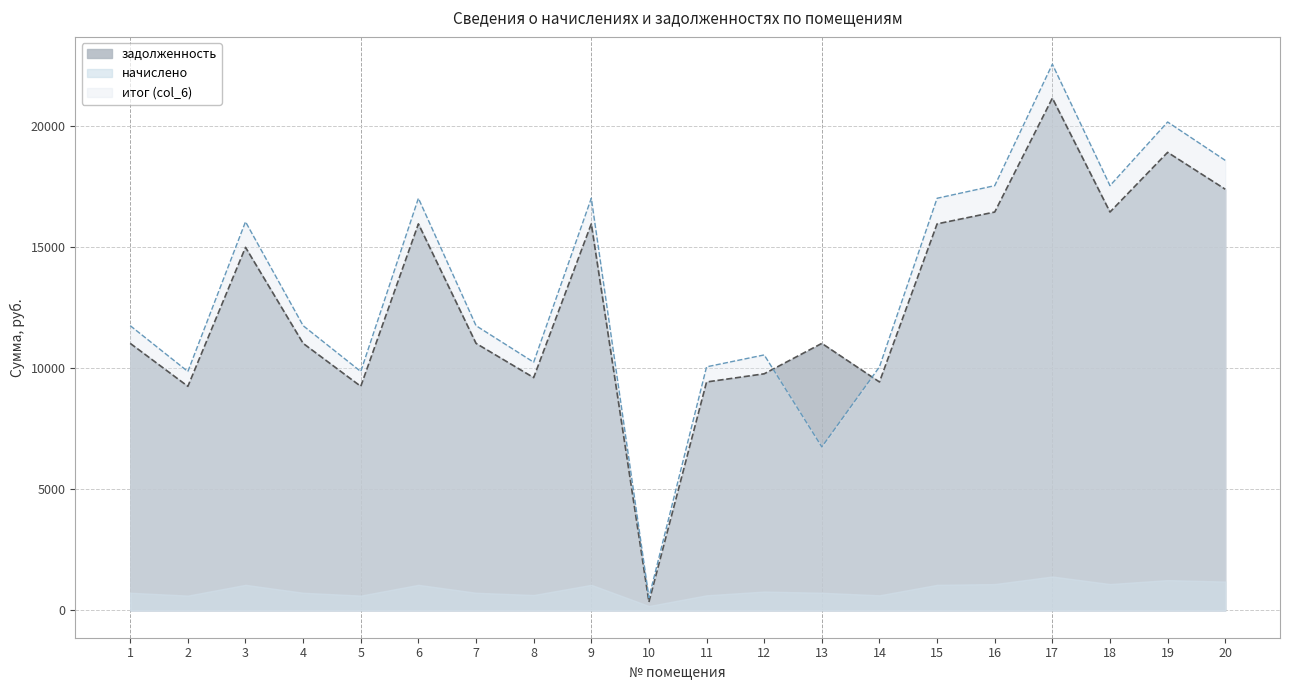

List the labels in order of итог (col_6) value, largest first.

17, 19, 20, 16, 18, 6, 9, 15, 3, 1, 4, 7, 12, 8, 11, 14, 2, 5, 13, 10